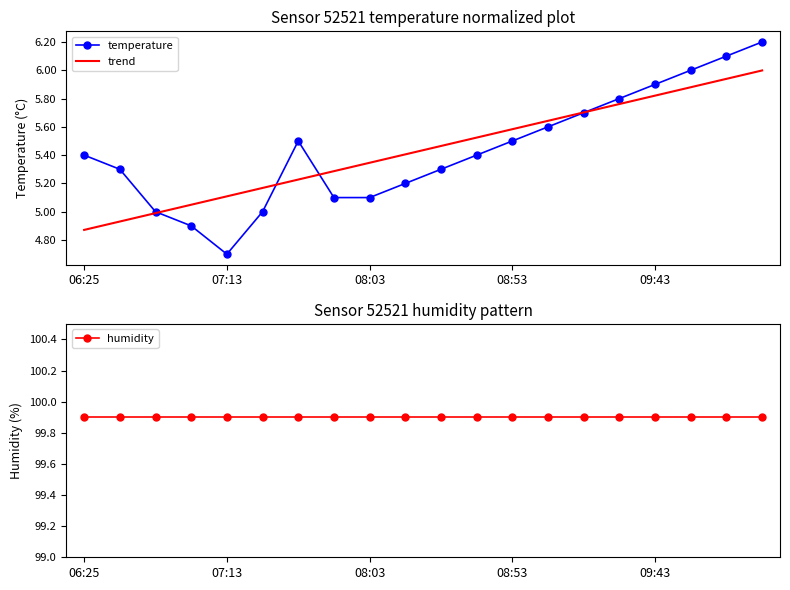

What is the minimum value for trend?

4.9